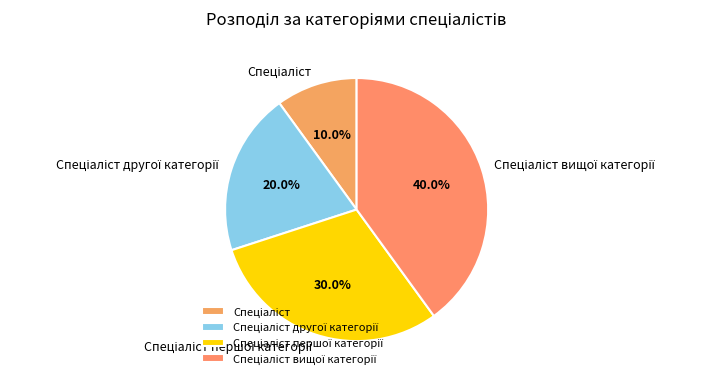

Is there a majority slice in this chart?

No